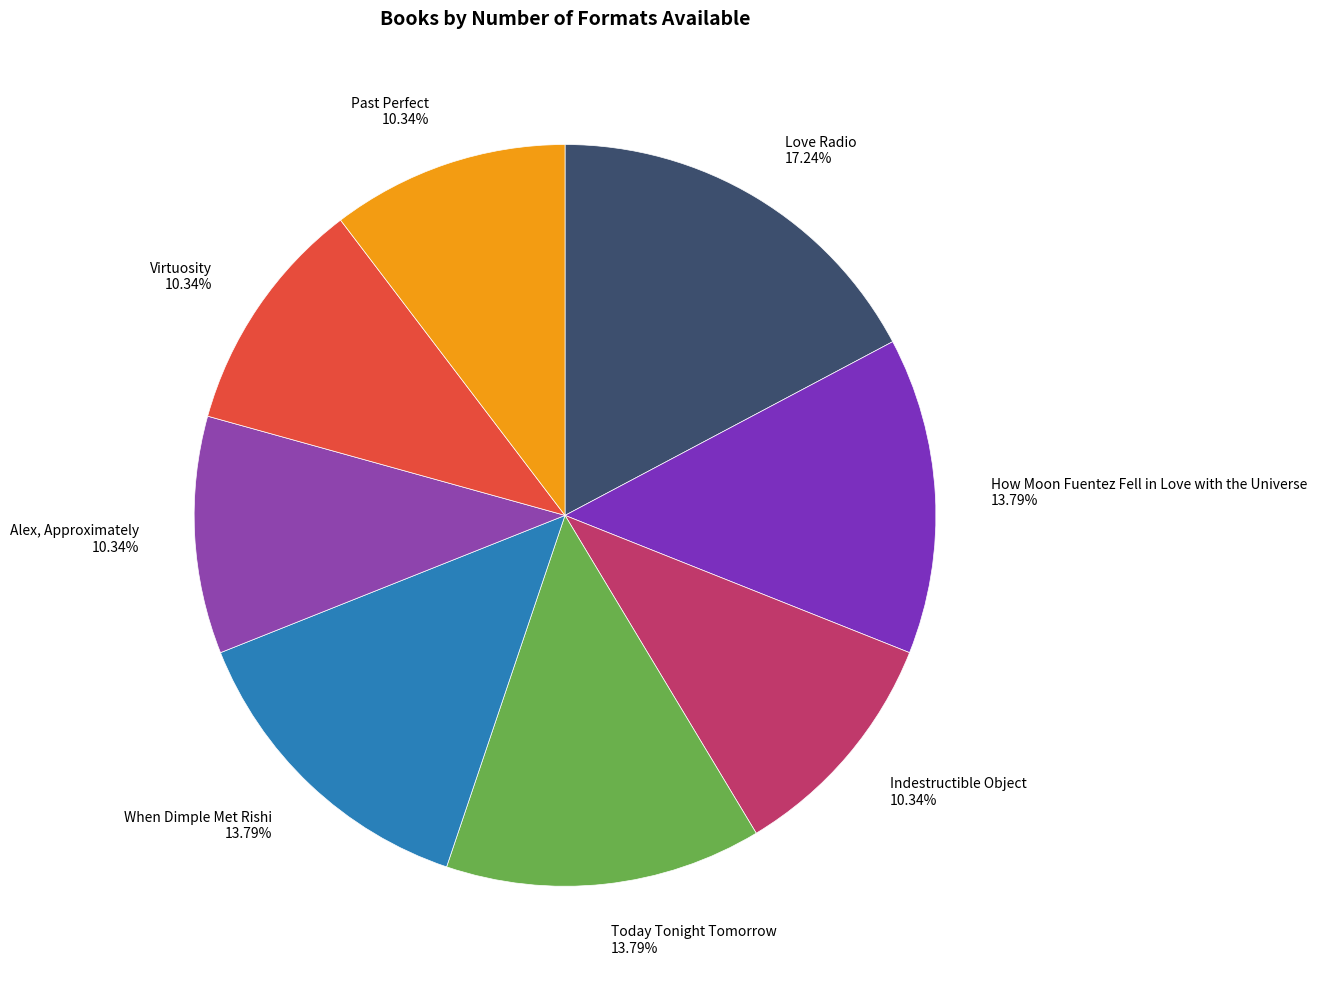

Combined, what portion of the pie is Past Perfect and Alex, Approximately?

20.7%